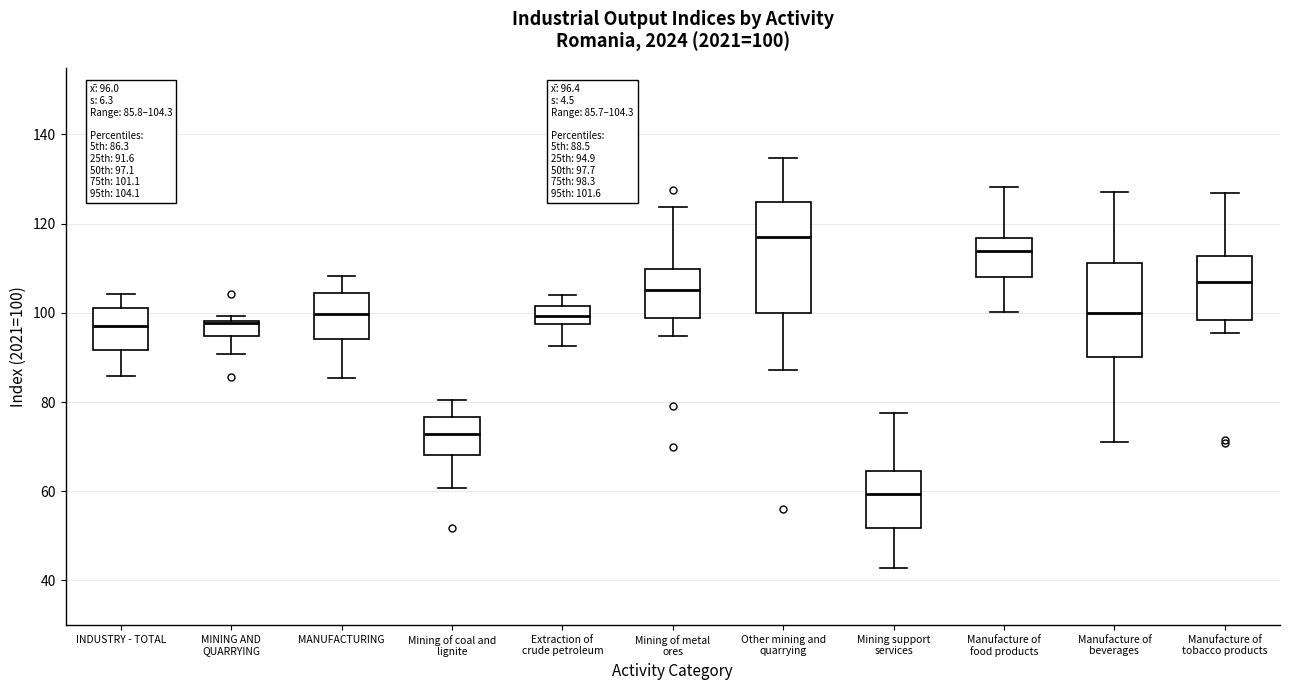

Which box is the tallest, from its lower edge to its upper edge?

Other mining and quarrying